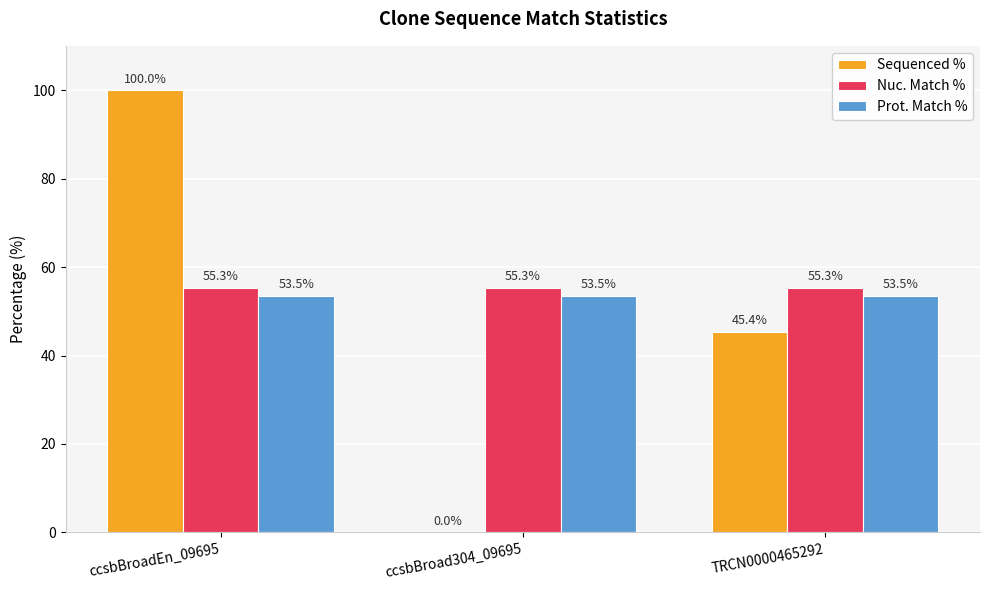

Where is Sequenced % nearest to the value 50?

TRCN0000465292